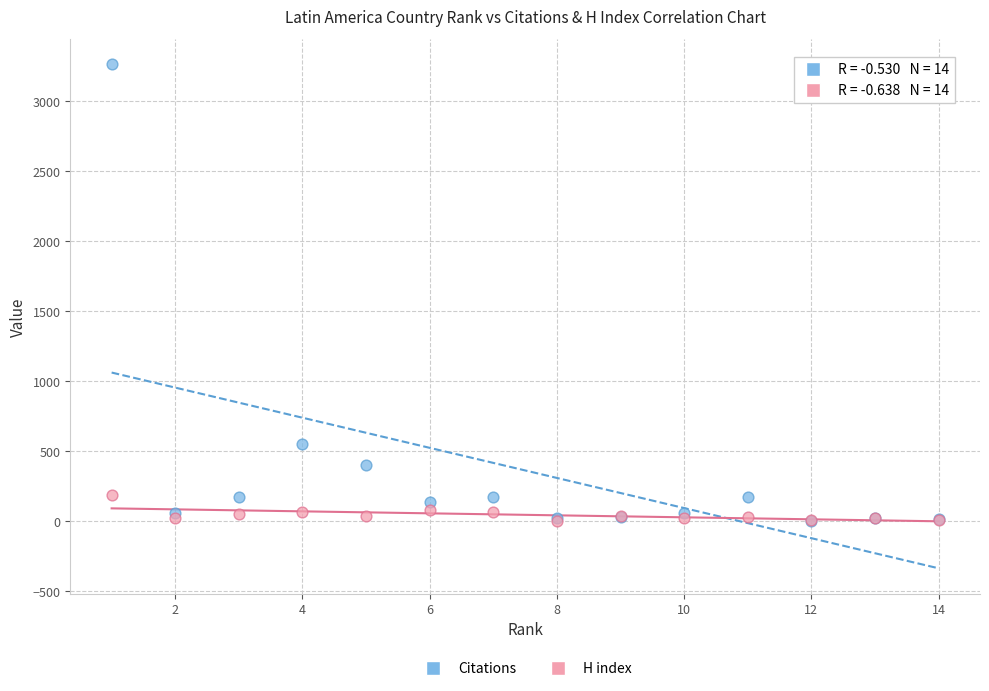

What are all the series names shown in the legend?

Citations, H index